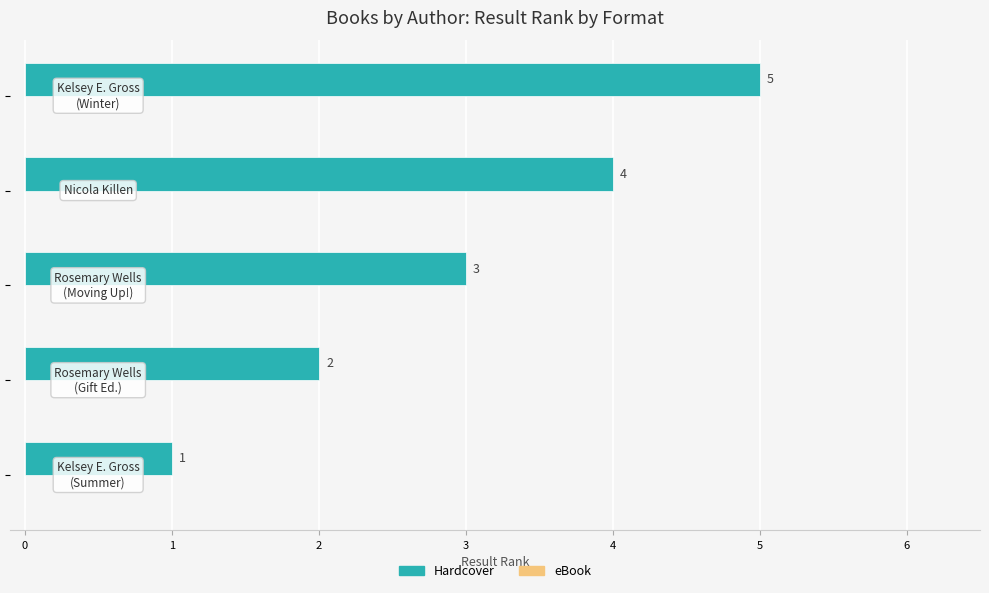

Does the chart contain any negative values?

No